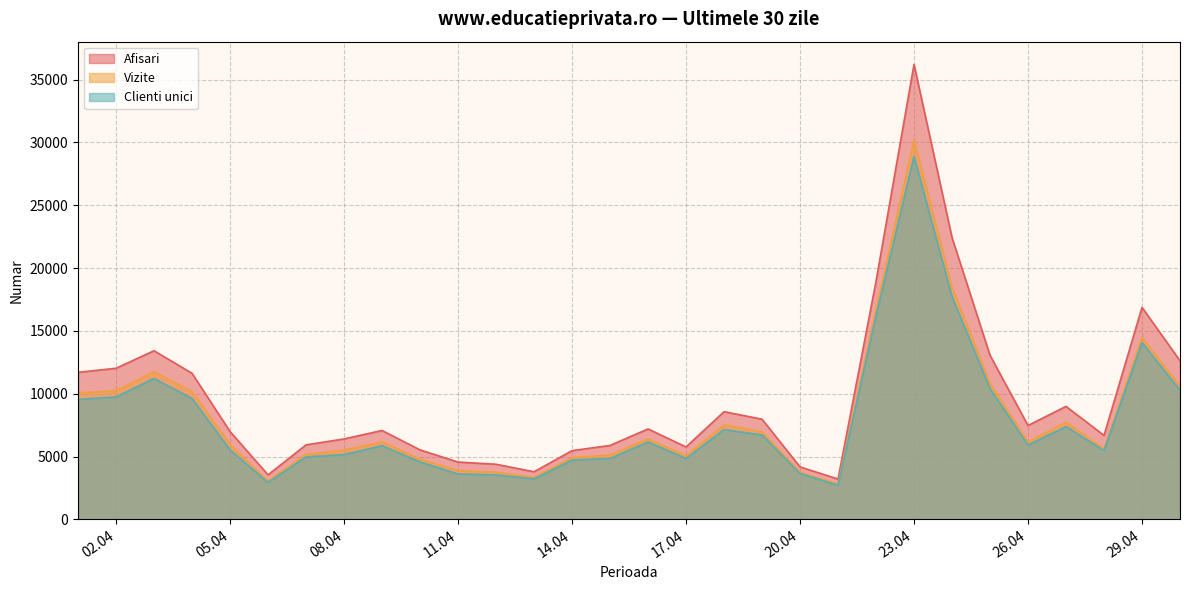

True or false: Afisari has a value of 11700 at 2024.4.1.

True